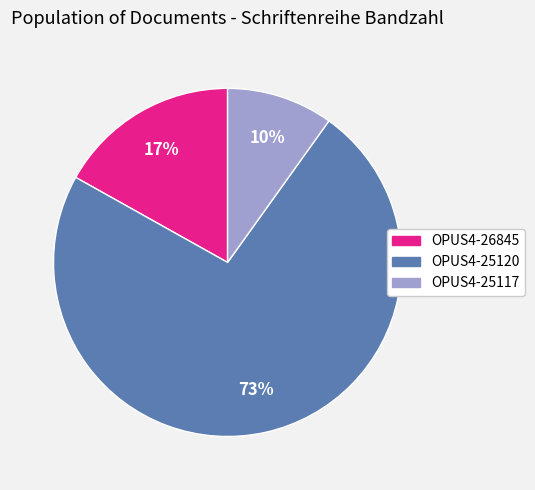

How many slices are in this pie chart?

3